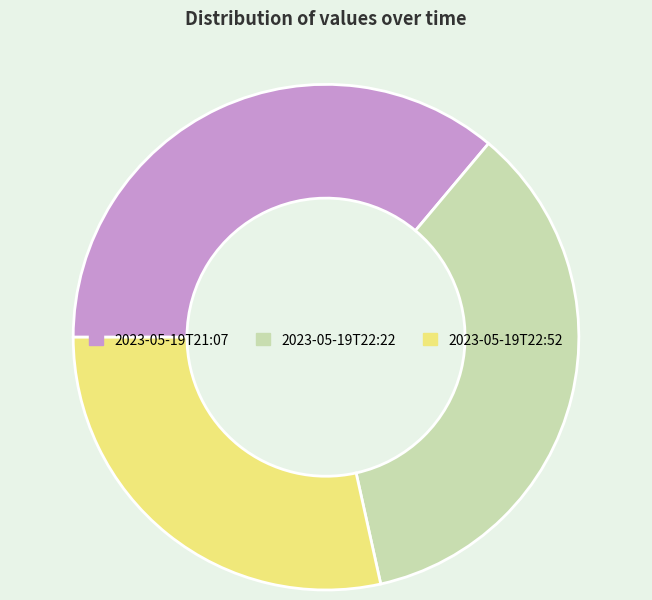

Combined, do 2023-05-19T21:07 and 2023-05-19T22:22 account for over 50%?

Yes